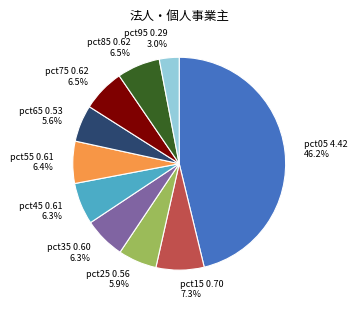

True or false: pct75 accounts for 14% of the total.

False